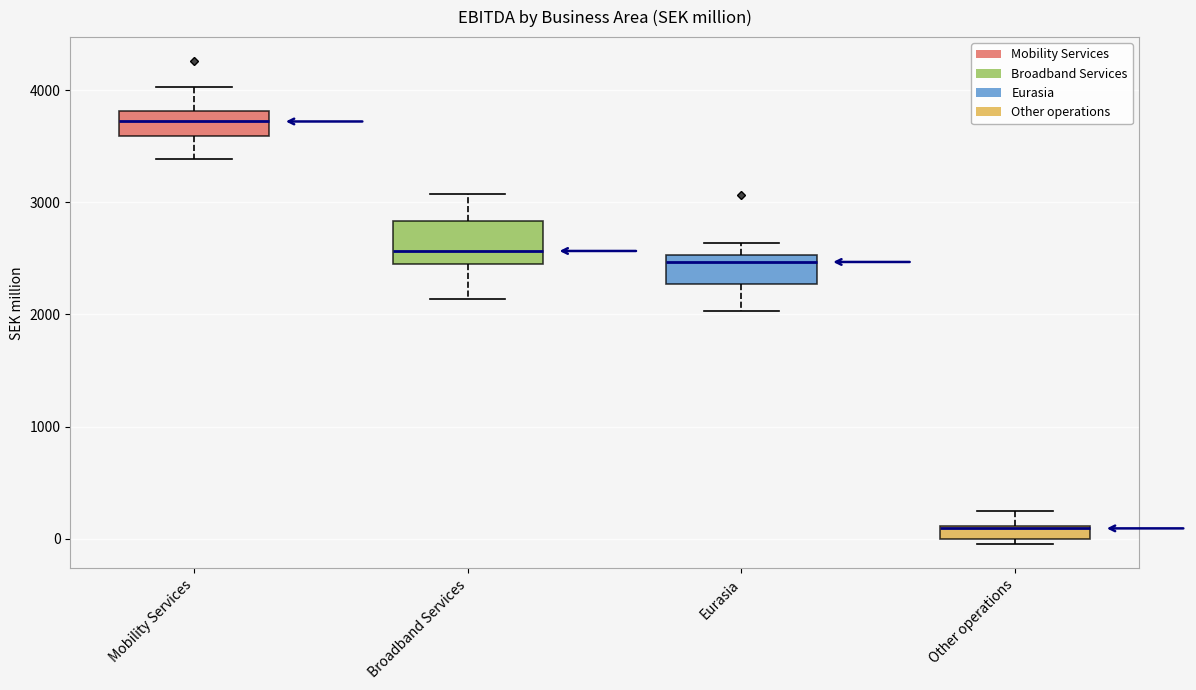

Comparing the boxes themselves (not the whiskers), which one is the tallest?

Broadband Services